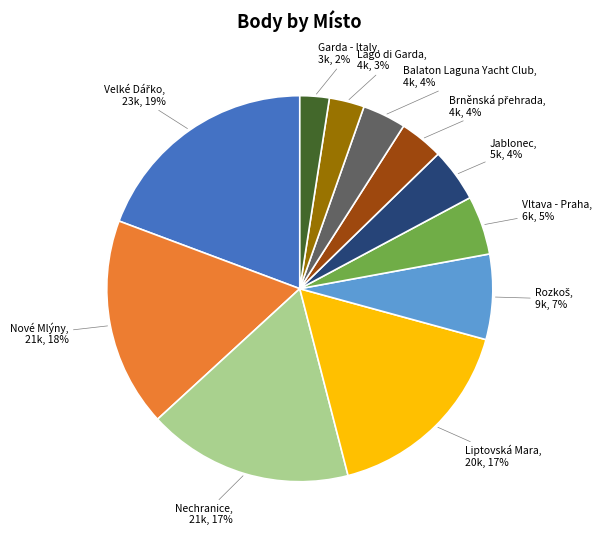

To the nearest percent, what is the average slice percentage?

9%